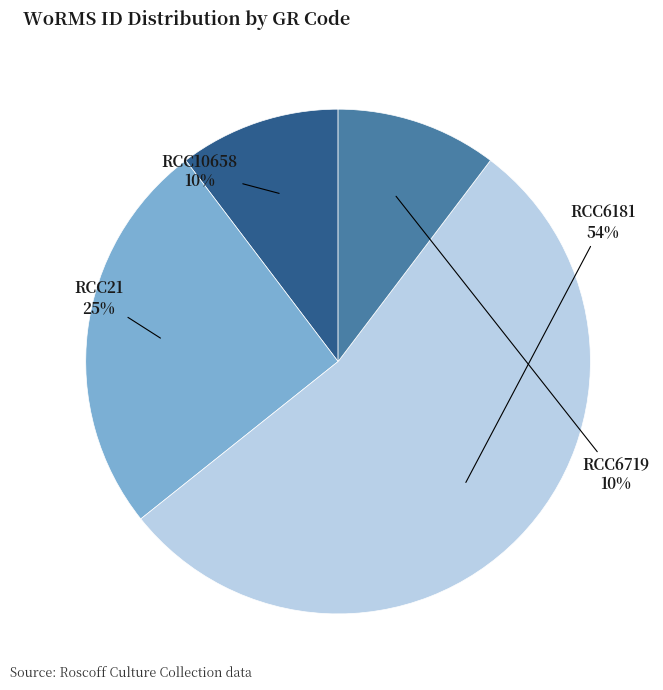

Which slice is the largest?

RCC6181